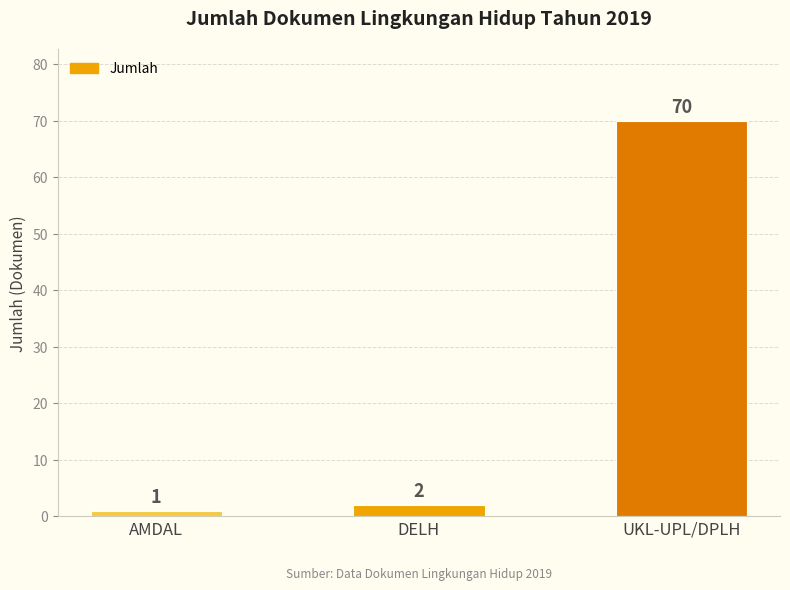

Which has a higher value, DELH or UKL-UPL/DPLH?

UKL-UPL/DPLH